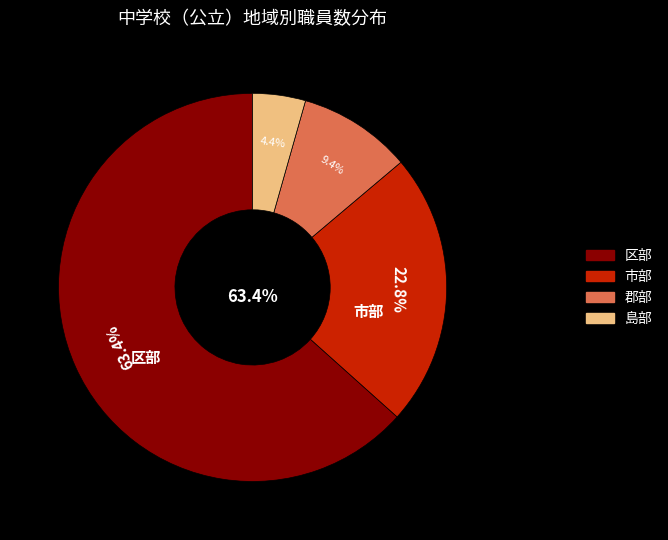

Is the sum of 郡部 and 区部 greater than half?

Yes